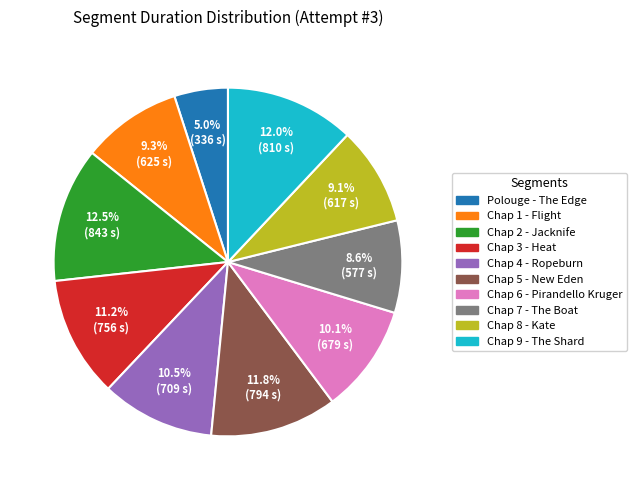

Do Chap 5 - New Eden and Polouge - The Edge together represent more than half of the pie?

No